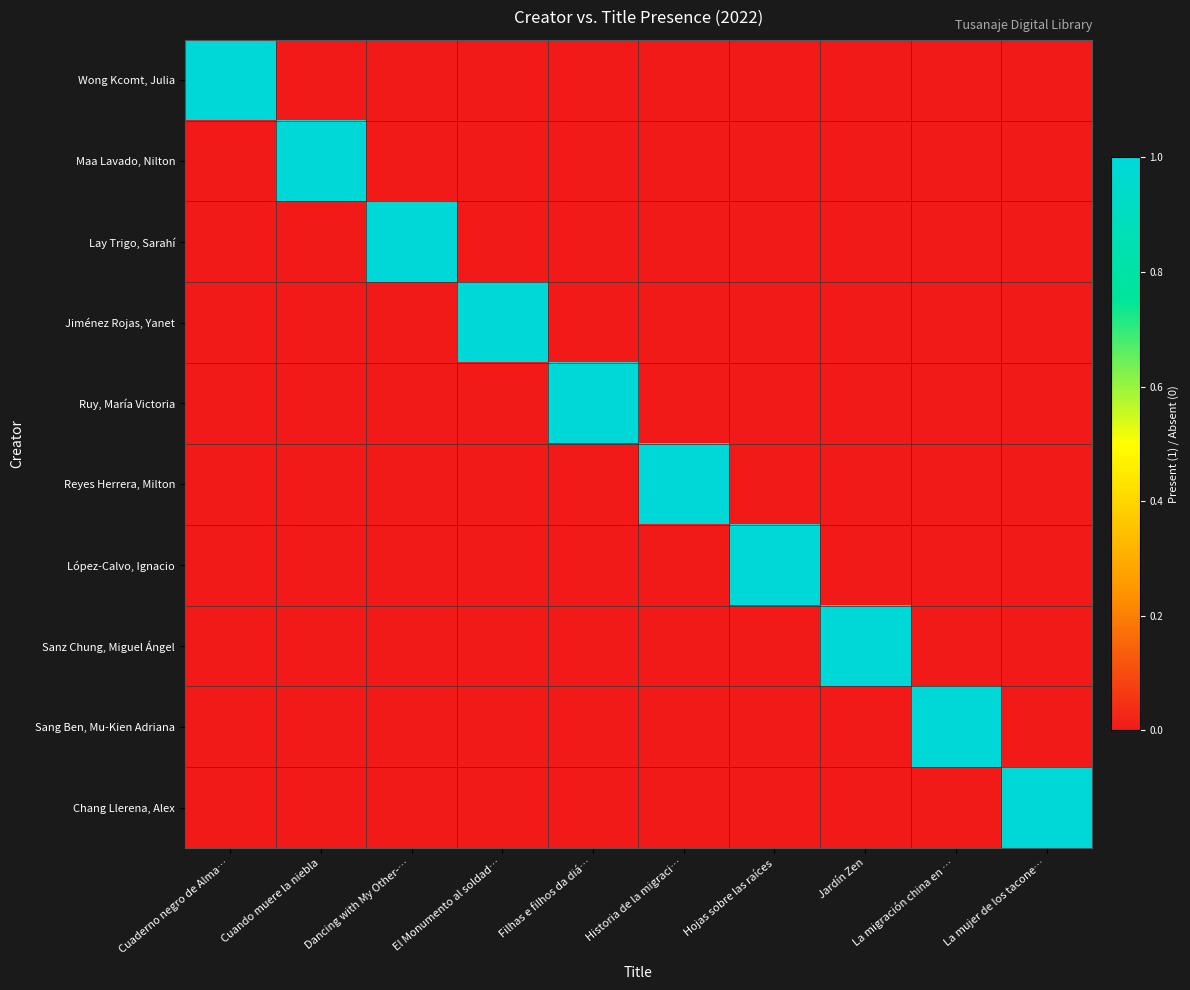

List the series in order of their peak value, highest first.

Wong Kcomt, Julia, Maa Lavado, Nilton, Lay Trigo, Sarahí, Jiménez Rojas, Yanet, Ruy, María Victoria, Reyes Herrera, Milton, López-Calvo, Ignacio, Sanz Chung, Miguel Ángel, Sang Ben, Mu-Kien Adriana, Chang Llerena, Alex